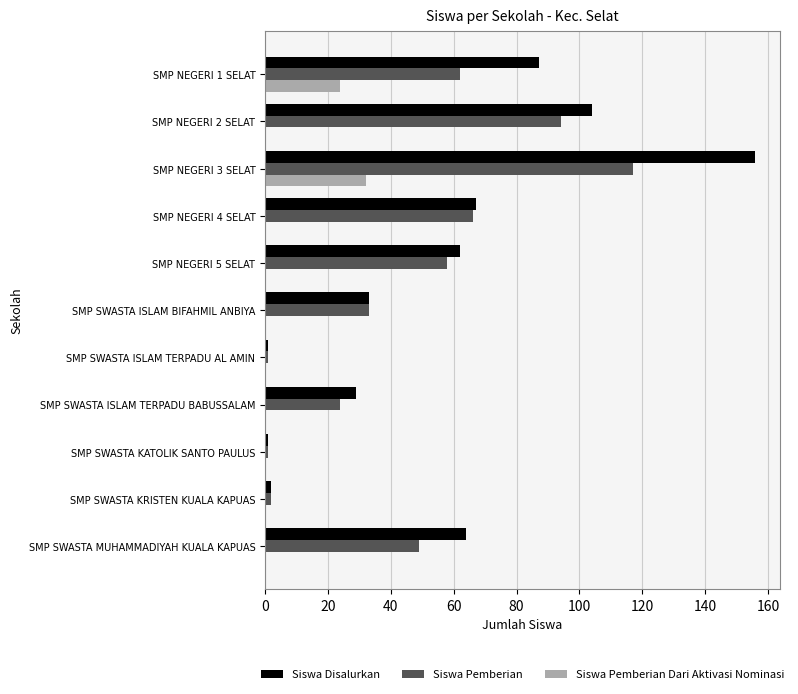

What is the sum of all Siswa Pemberian values?

507